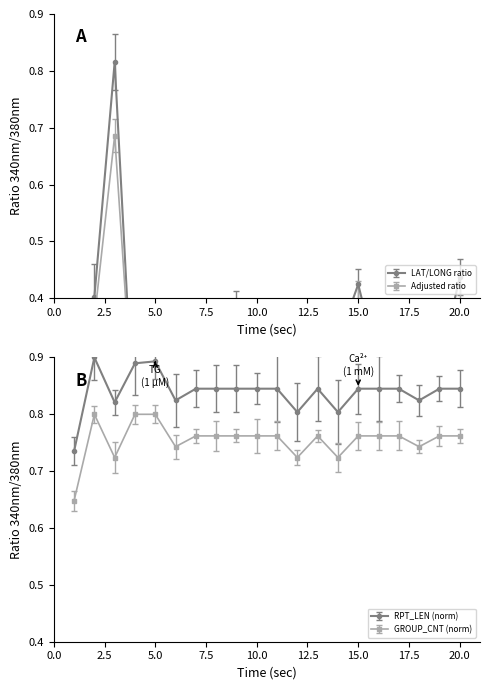

What is the sum of all GROUP_CNT values?

15.1